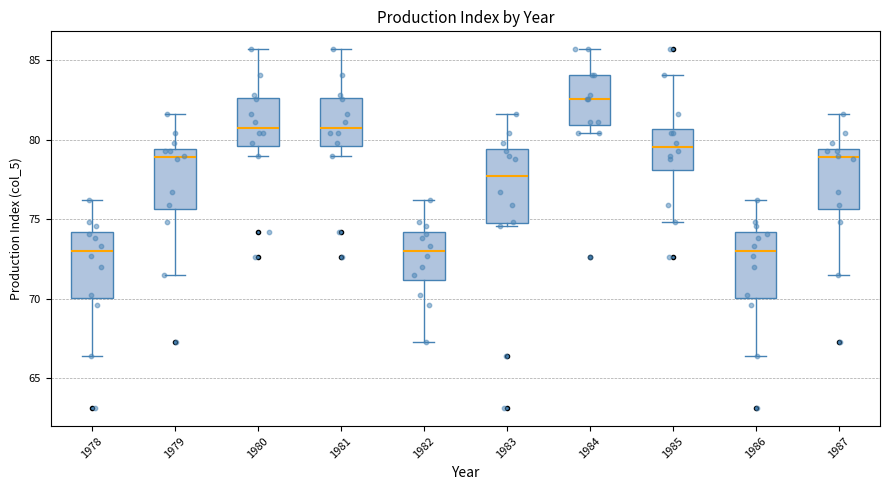

Reading left to right, read every box against the y-axis: the position of its median line, the range the box covers, and the ends of its whiskers. The values are not printed on the chart, so give them approximately, as read against the axis.

1978: median 73.0, box 70.0 to 74.0, whiskers 66.5 to 76.0
1979: median 79.0, box 75.5 to 79.5, whiskers 71.5 to 81.5
1980: median 81.0, box 79.5 to 82.5, whiskers 79.0 to 85.5
1981: median 81.0, box 79.5 to 82.5, whiskers 79.0 to 85.5
1982: median 73.0, box 71.0 to 74.0, whiskers 67.5 to 76.0
1983: median 78.0, box 75.0 to 79.5, whiskers 74.5 to 81.5
1984: median 82.5, box 81.0 to 84.0, whiskers 80.5 to 85.5
1985: median 79.5, box 78.0 to 80.5, whiskers 75.0 to 84.0
1986: median 73.0, box 70.0 to 74.0, whiskers 66.5 to 76.0
1987: median 79.0, box 75.5 to 79.5, whiskers 71.5 to 81.5